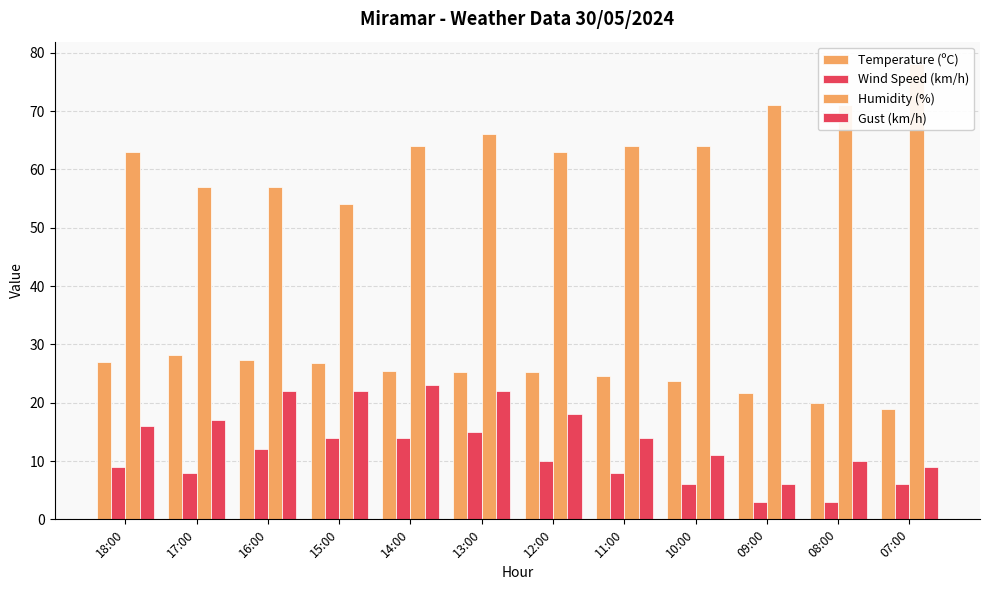

How many bars are there in total?

48